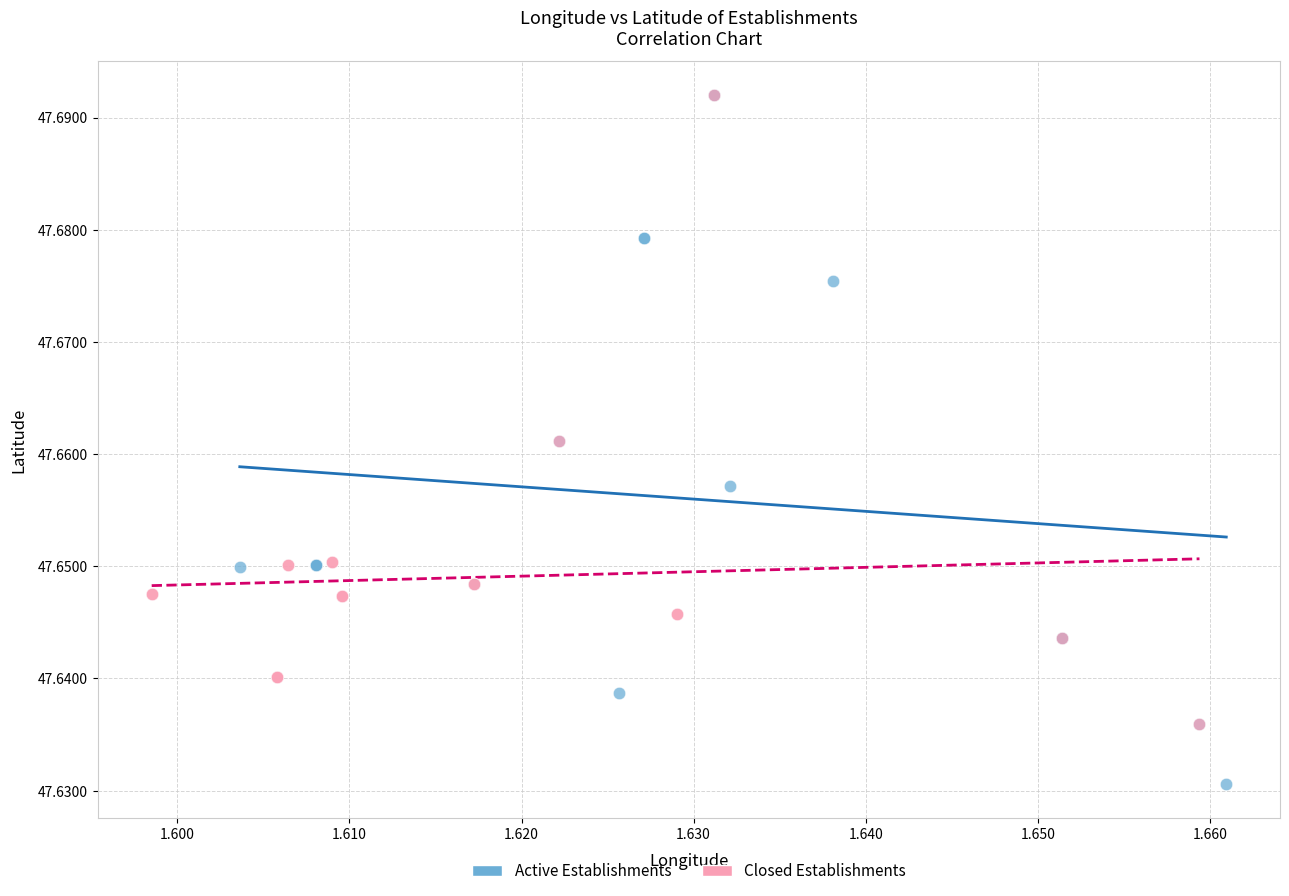

Which series has the widest spread of Y values?

Active Establishments